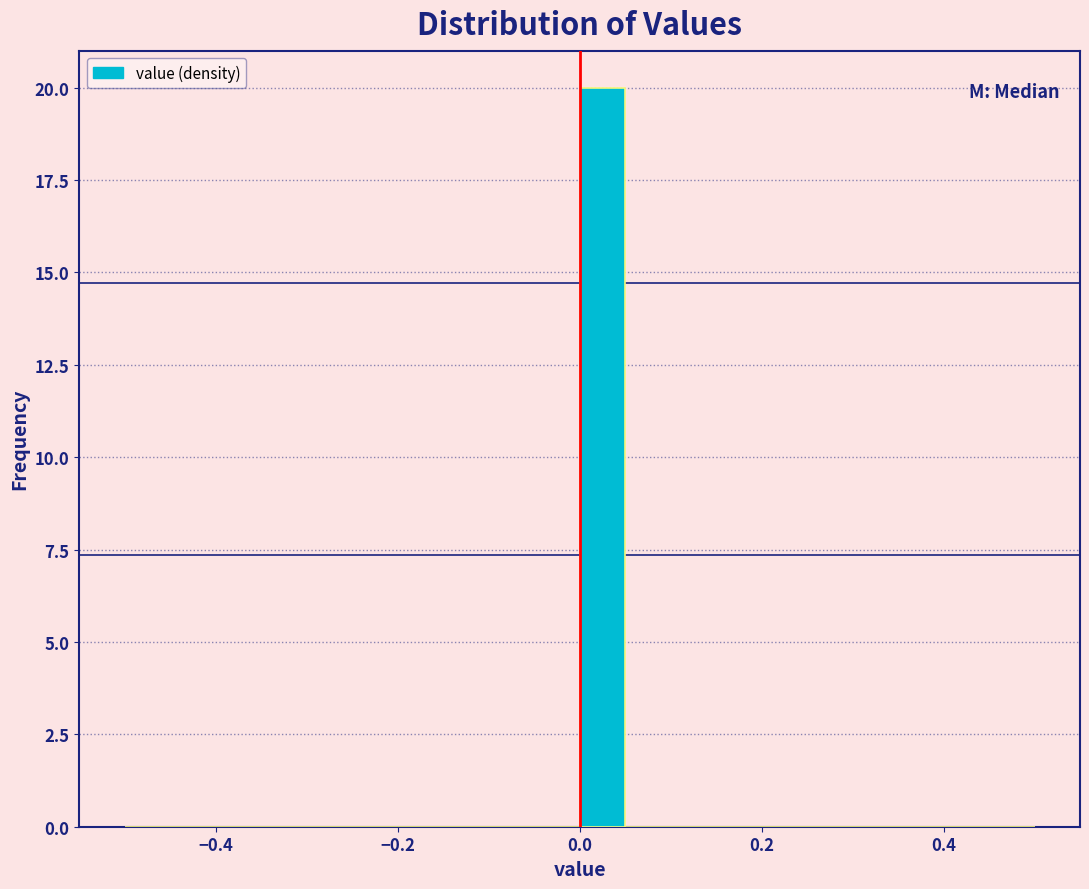

Read against the x-axis, roughly where is the centre of the tallest bar?

0.02